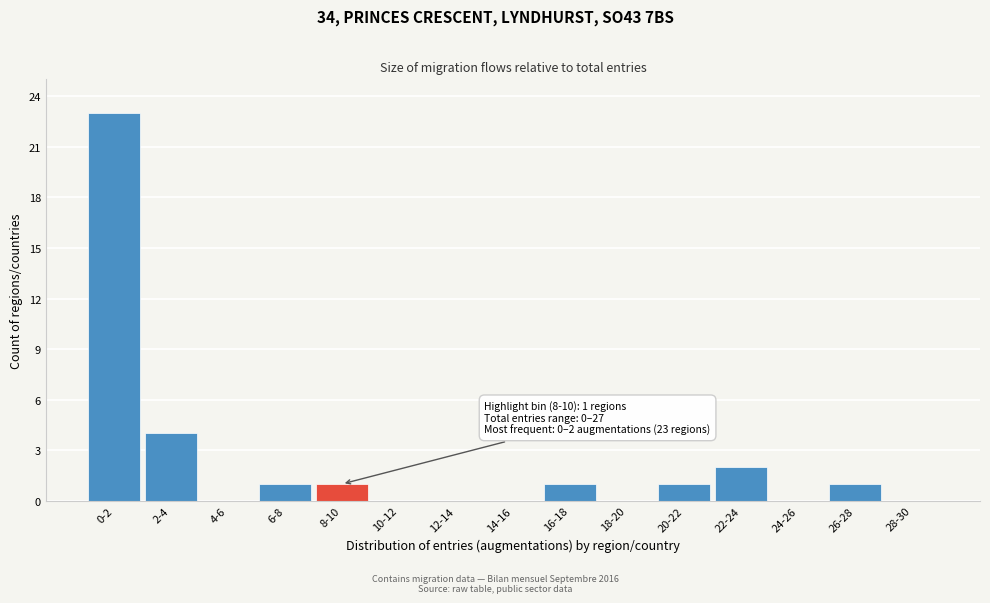

Reading left to right, extract all data points from this chart.

0-2=23	2-4=4	4-6=0	6-8=1	8-10=1	10-12=0	12-14=0	14-16=0	16-18=1	18-20=0	20-22=1	22-24=2	24-26=0	26-28=1	28-30=0